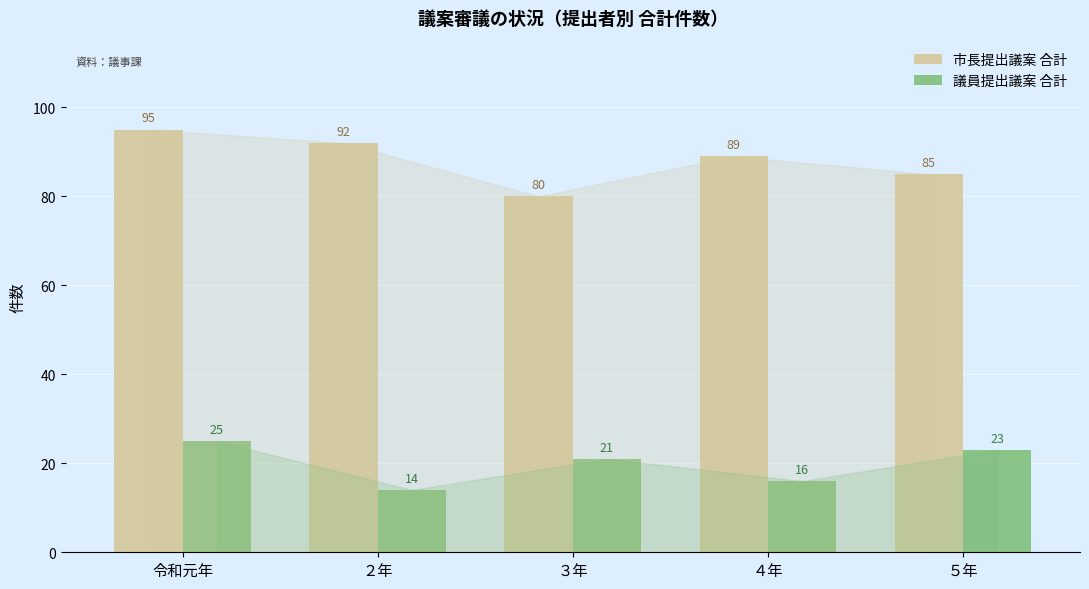

What is the spread (max minus min) of values at ５年?

62